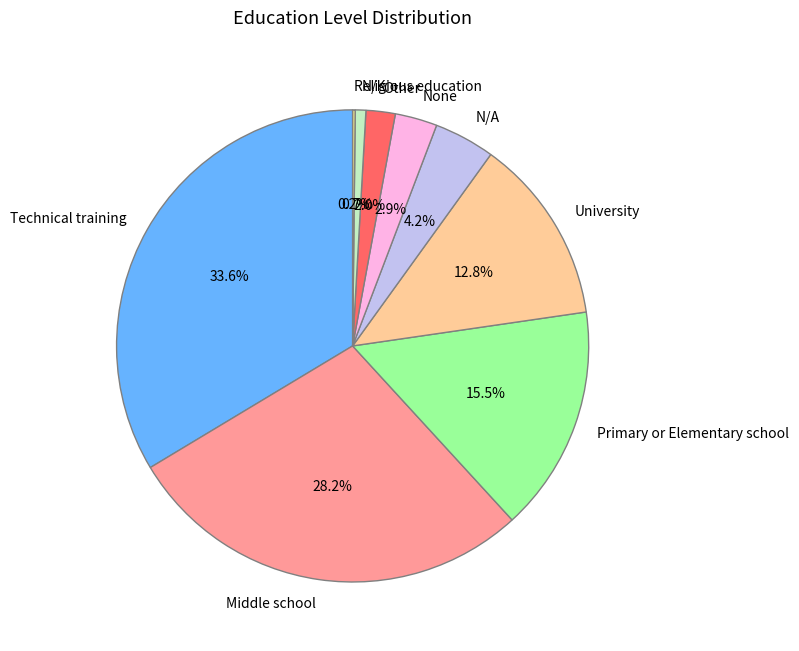

Does any single category account for the majority?

No